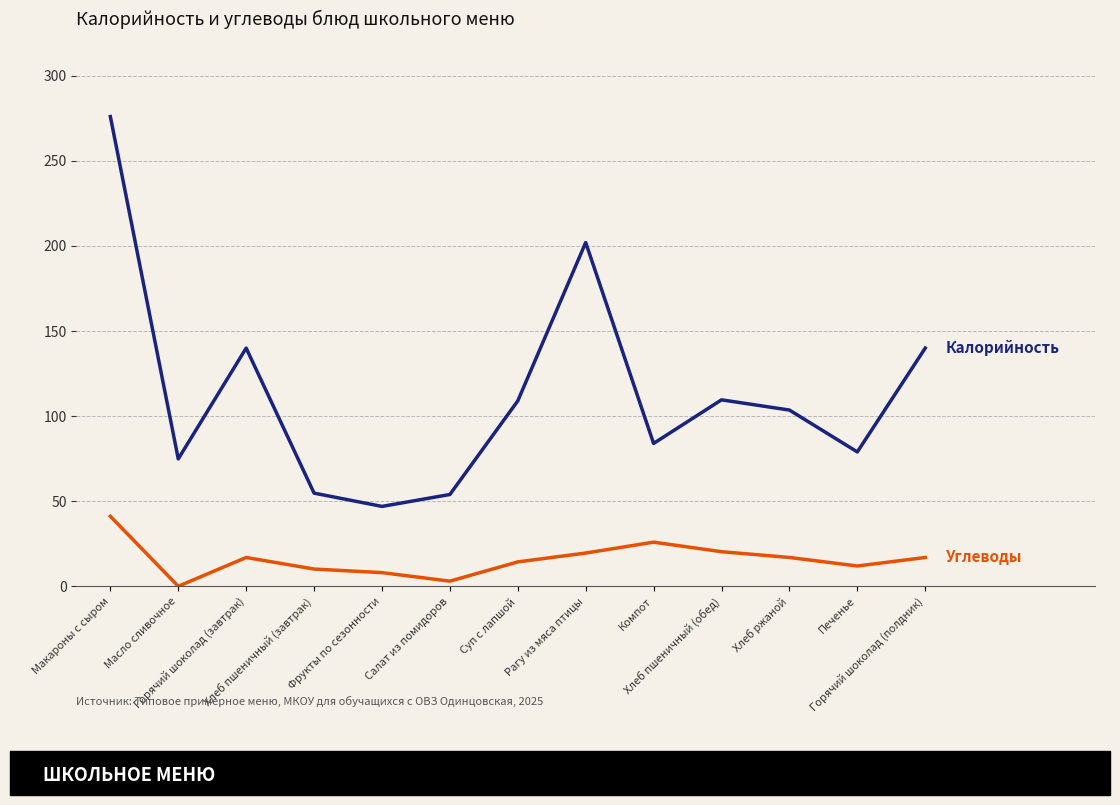

Which has a higher value, Макароны с сыром or Горячий шоколад (завтрак)?

Макароны с сыром